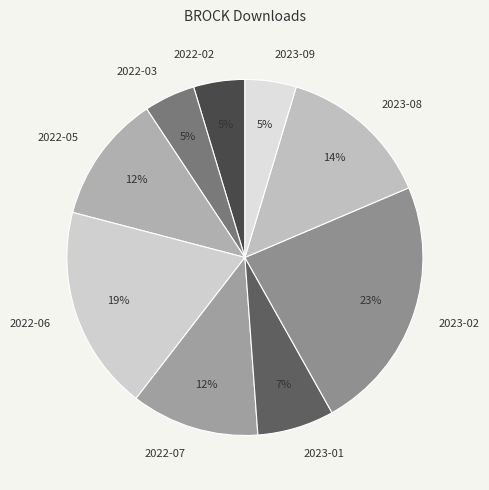

How many slices are in this pie chart?

9